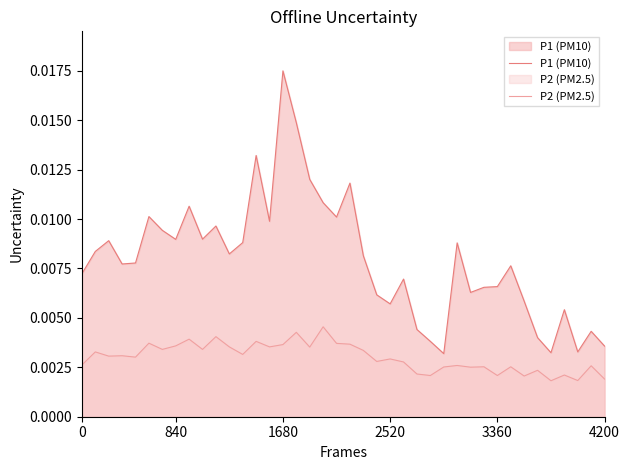

True or false: P1 (PM10) has more than 1 points higher than both neighbors.

True